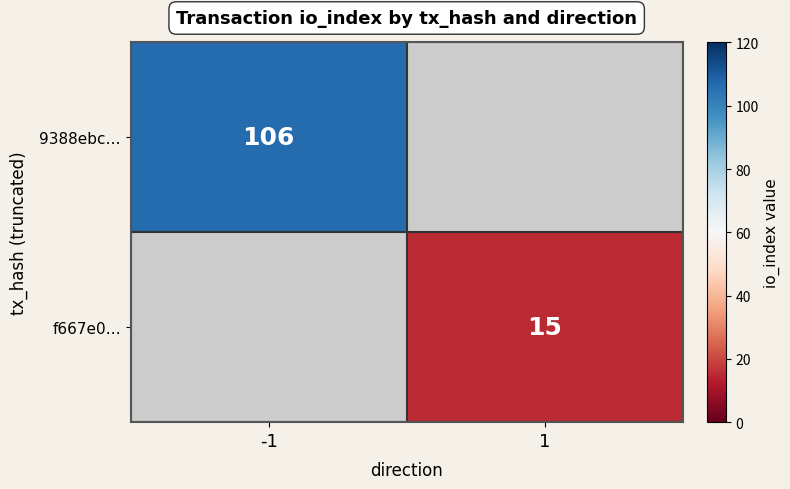

The value of 9388ebc… at -1 is 67. True or false?

False